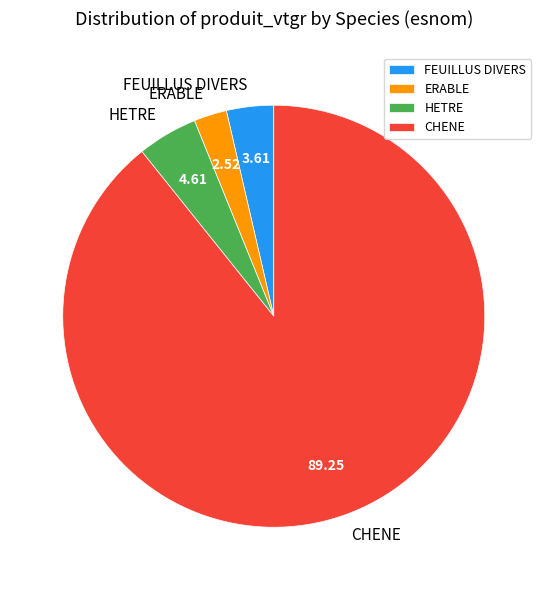

Which slice is the largest?

CHENE